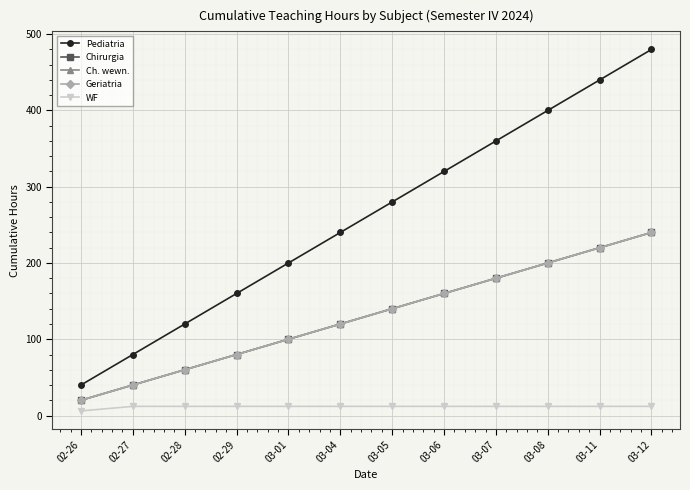

What is the total value across all series at 03-01?

512